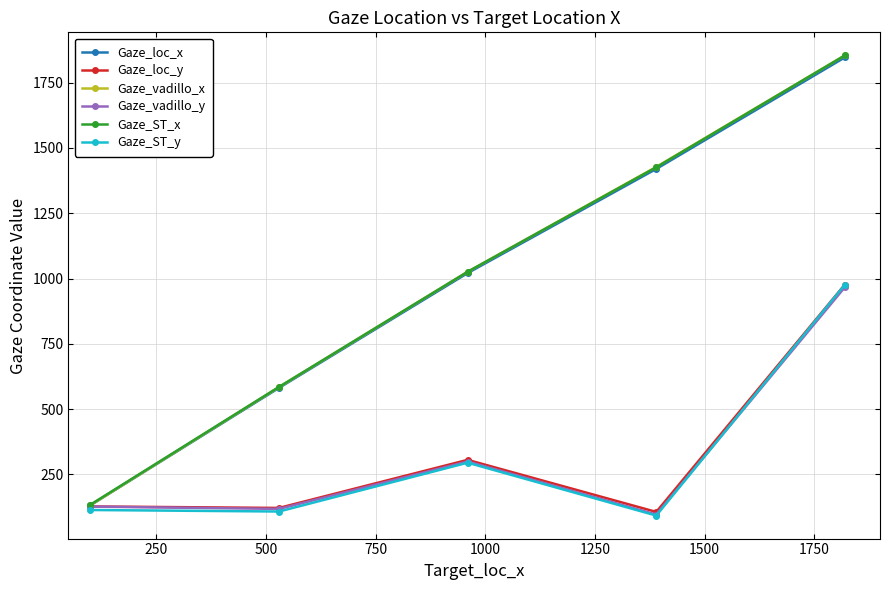

What is the value of the Gaze_ST_y point at the 3rd from the left?

294.8